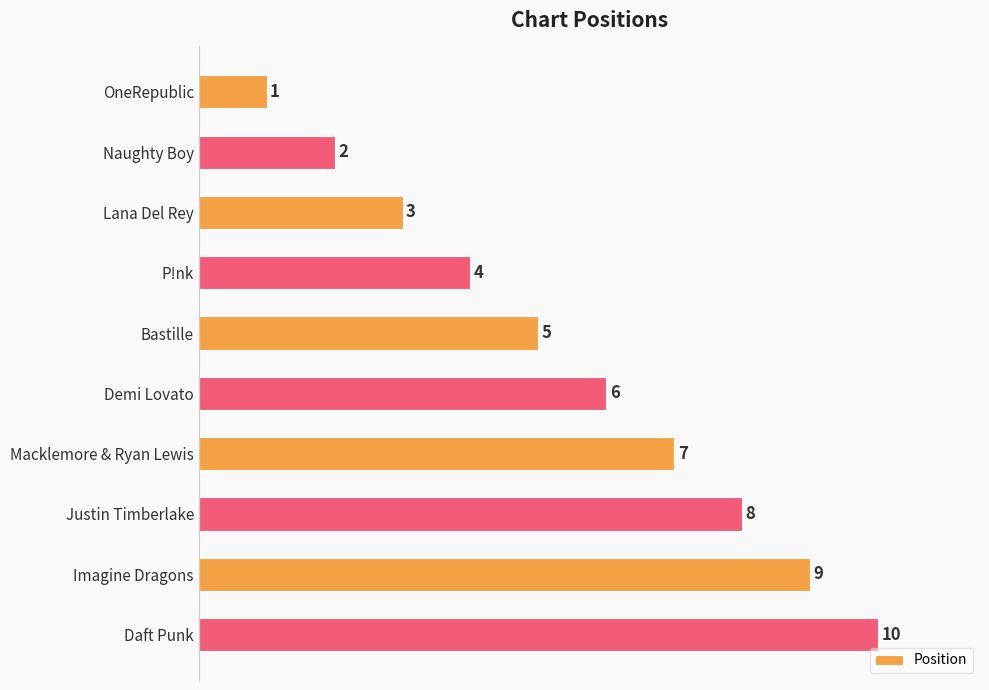

Count the values in the range 3 to 8.

6